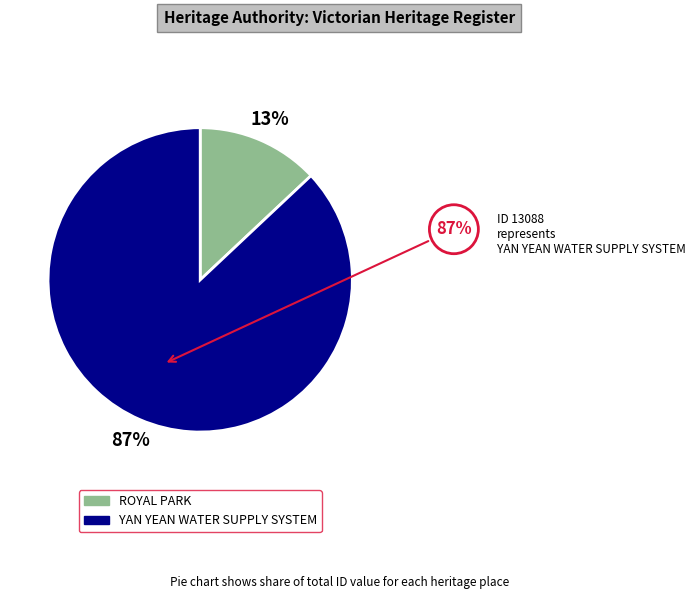

How much of the chart is everything except YAN YEAN WATER SUPPLY SYSTEM?

13.0%